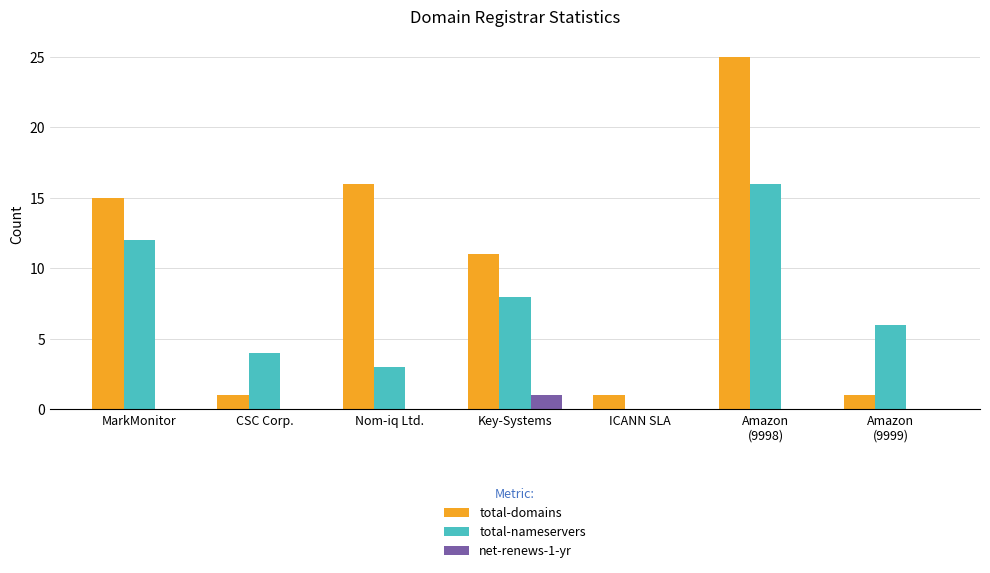

Reading left to right, transcribe all the data shown in this chart.

total-domains: 15	1	16	11	1	25	1
total-nameservers: 12	4	3	8	0	16	6
net-renews-1-yr: 0	0	0	1	0	0	0